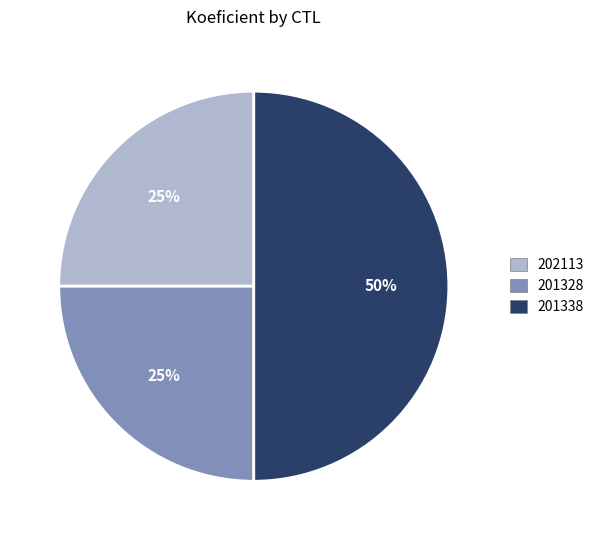

Is the sum of 201338 and 202113 greater than half?

Yes